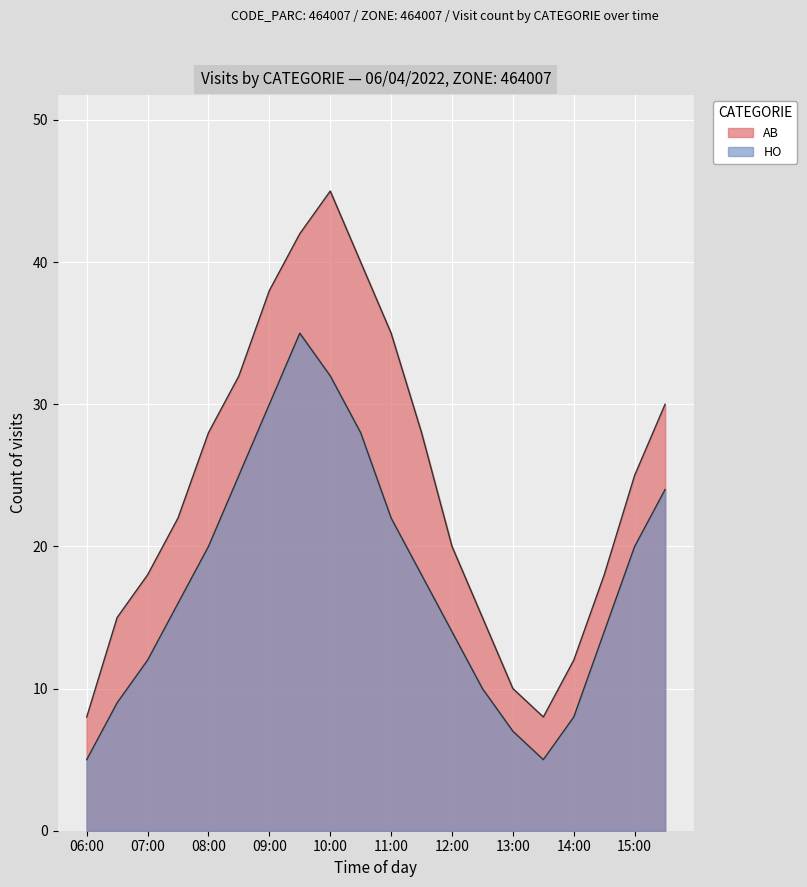

What is the sum of the HO values at 14:00 and 08:00?

28